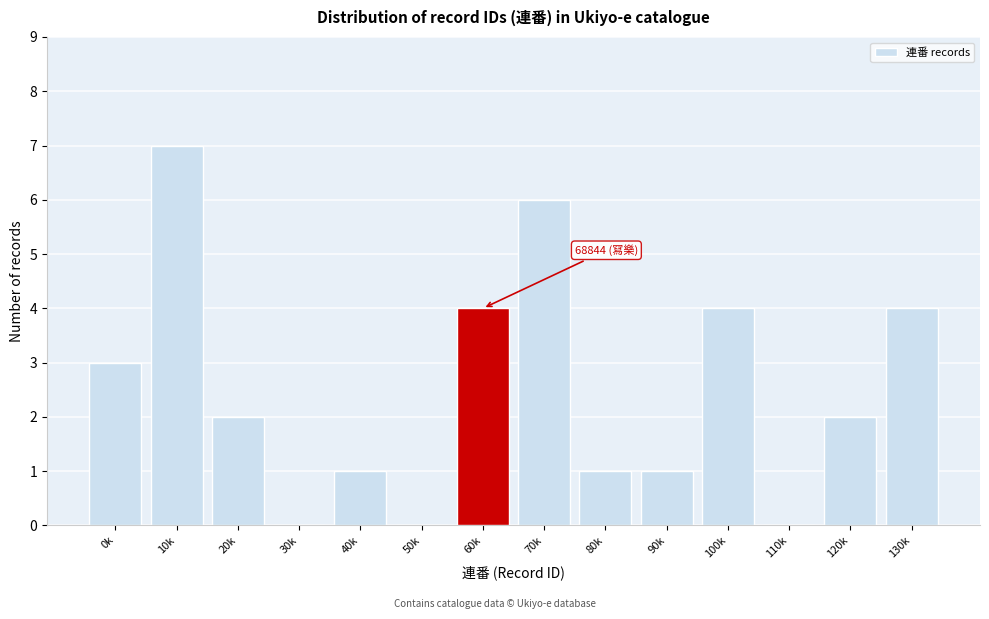

Reading left to right, extract all data points from this chart.

0k=3	10k=7	20k=2	30k=0	40k=1	50k=0	60k=4	70k=6	80k=1	90k=1	100k=4	110k=0	120k=2	130k=4